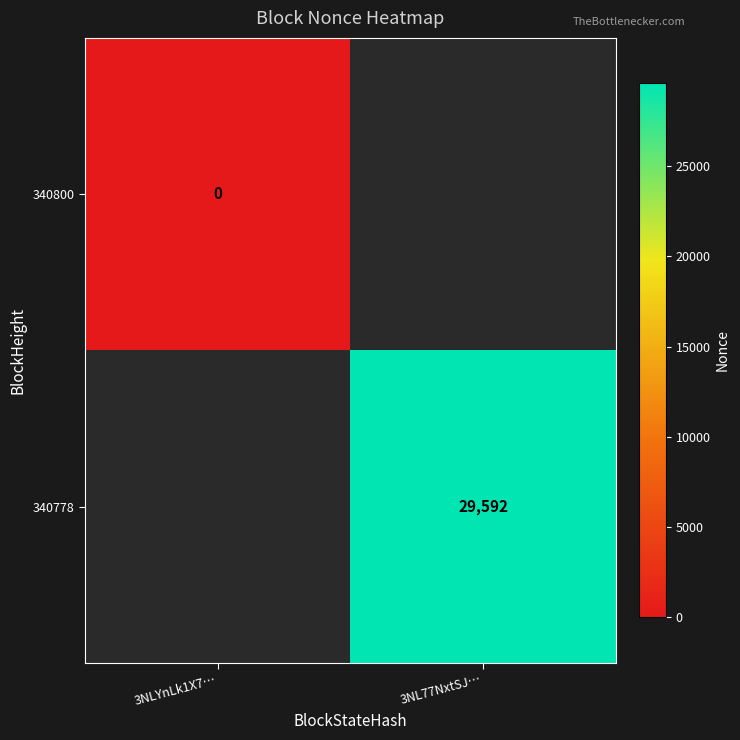

The value of 340778 at 3NL77NxtSJ… is 29592. True or false?

True